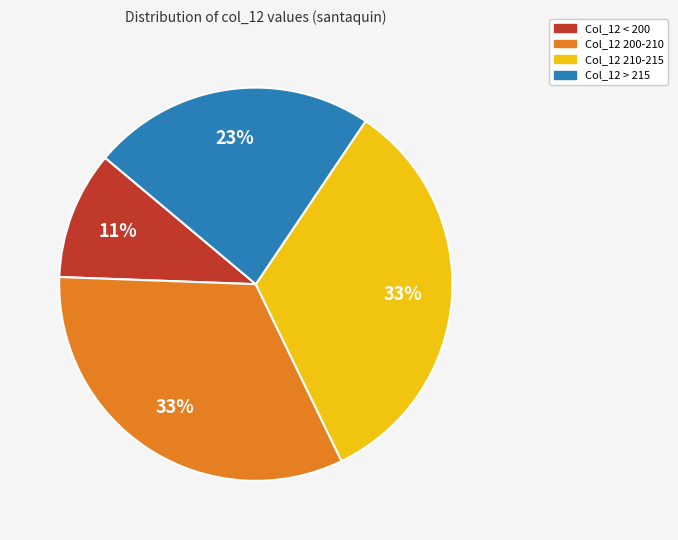

How many segments does this pie chart have?

4